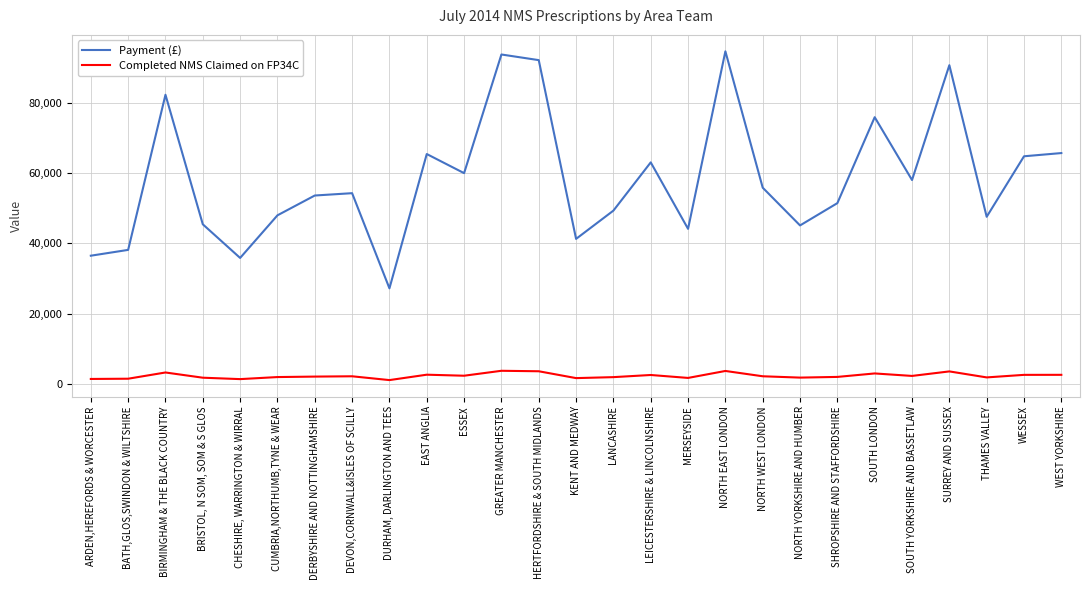

True or false: Completed NMS Claimed on FP34C and Payment (£) cross at least once.

False